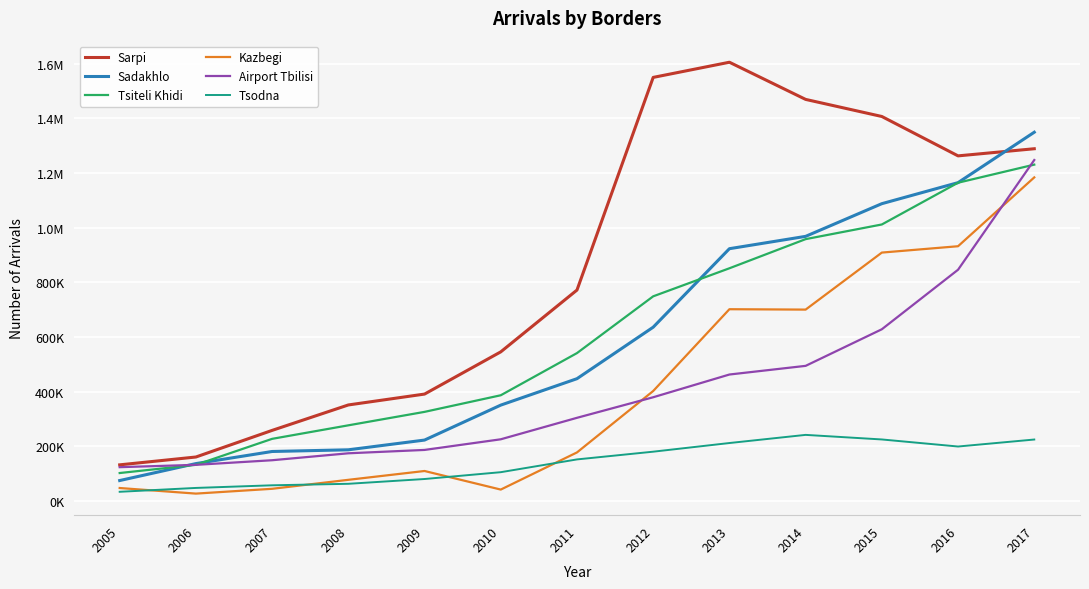

What is the maximum value shown in the chart?

1605666